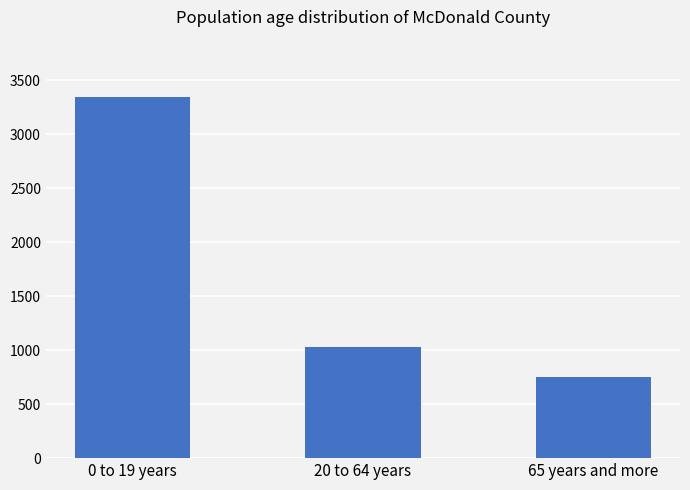

At which category does the chart reach its minimum across all series?

65 years and more